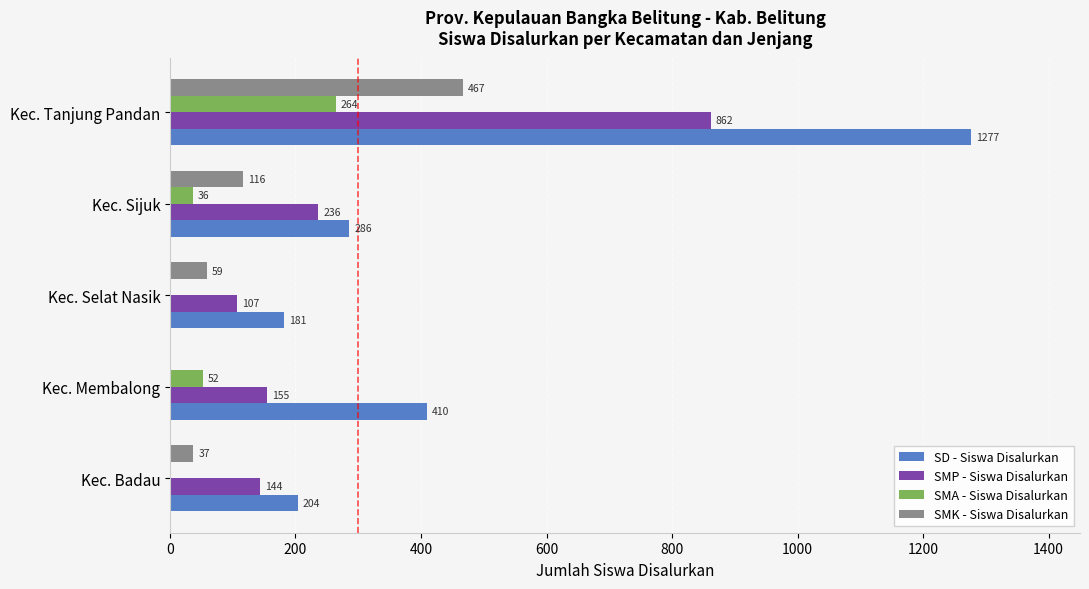

At which category is the sum across all series the highest?

Kec. Tanjung Pandan